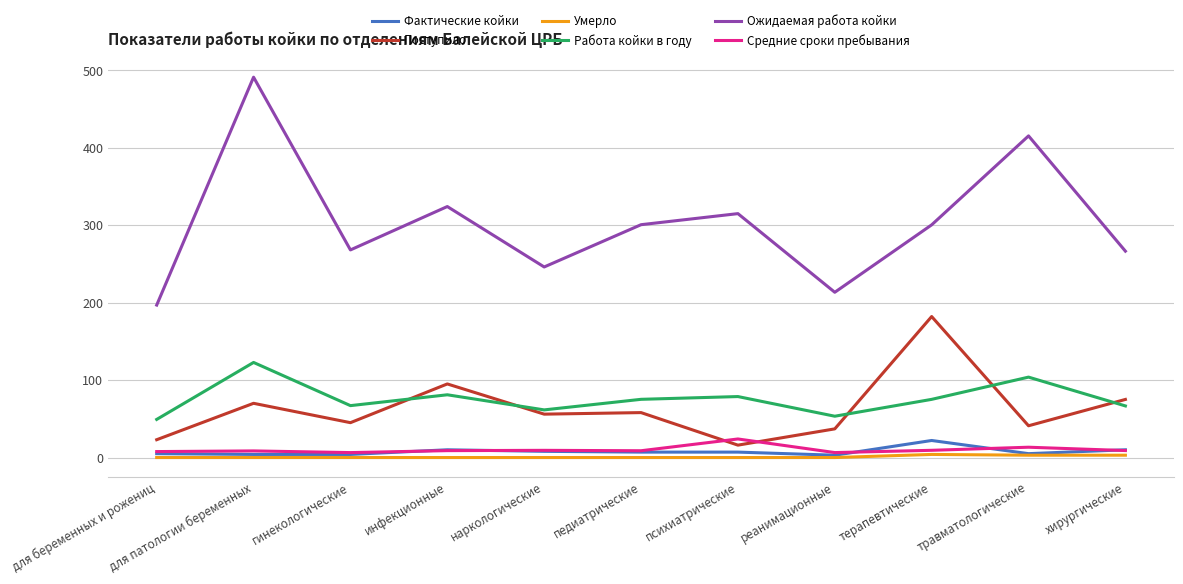

The value of Умерло at для беременных и рожениц is 0.0. True or false?

True